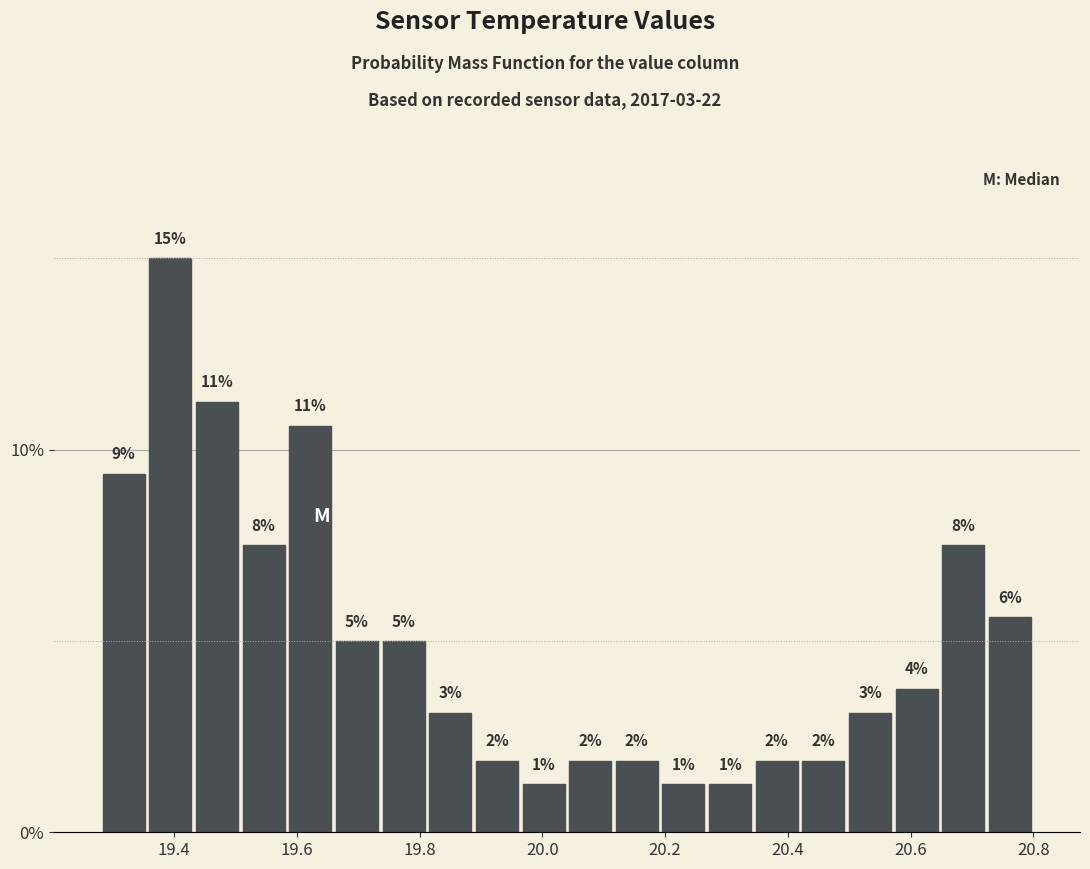

Read against the x-axis, roughly where is the centre of the tallest bar?

19.40